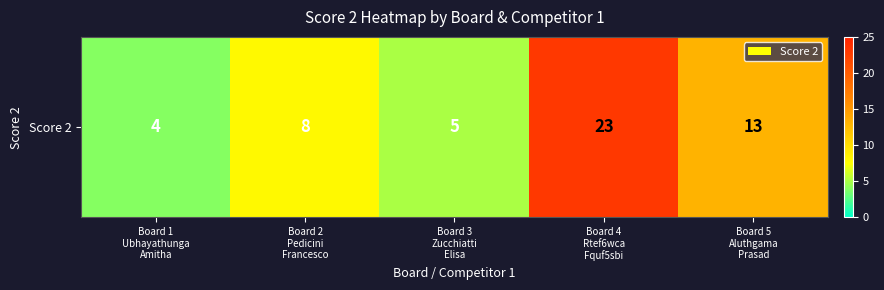

Reading left to right, transcribe all the data shown in this chart.

4	8	5	23	13